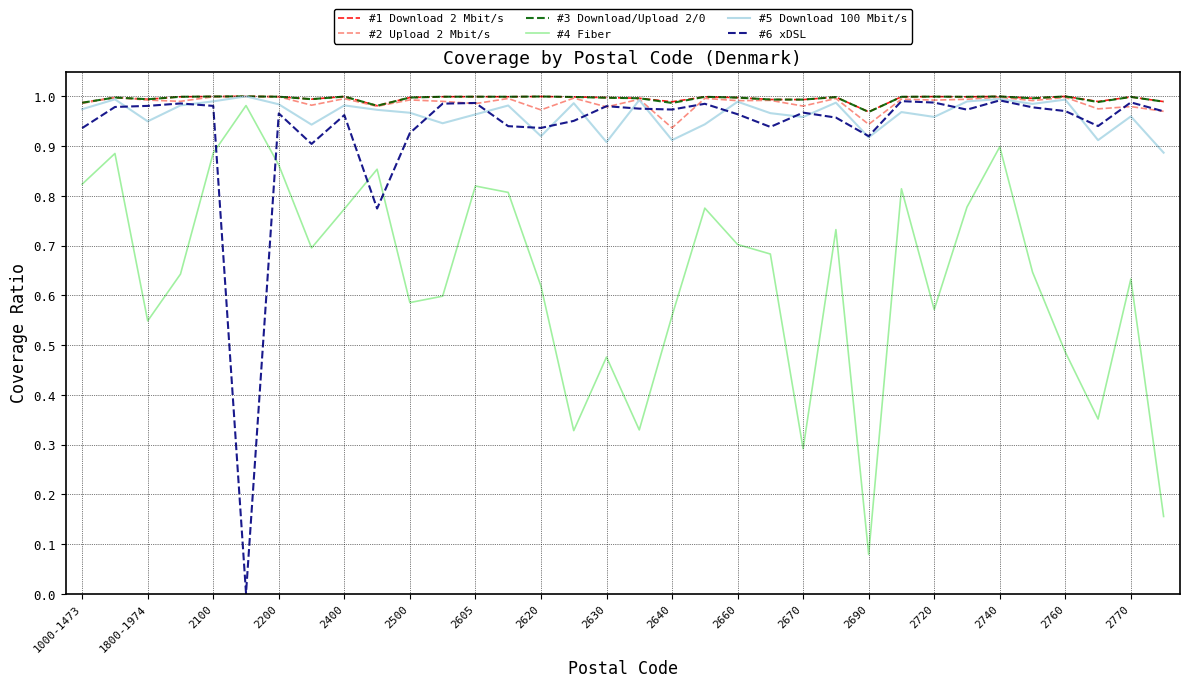

Which series has the widest spread of values?

#6 xDSL